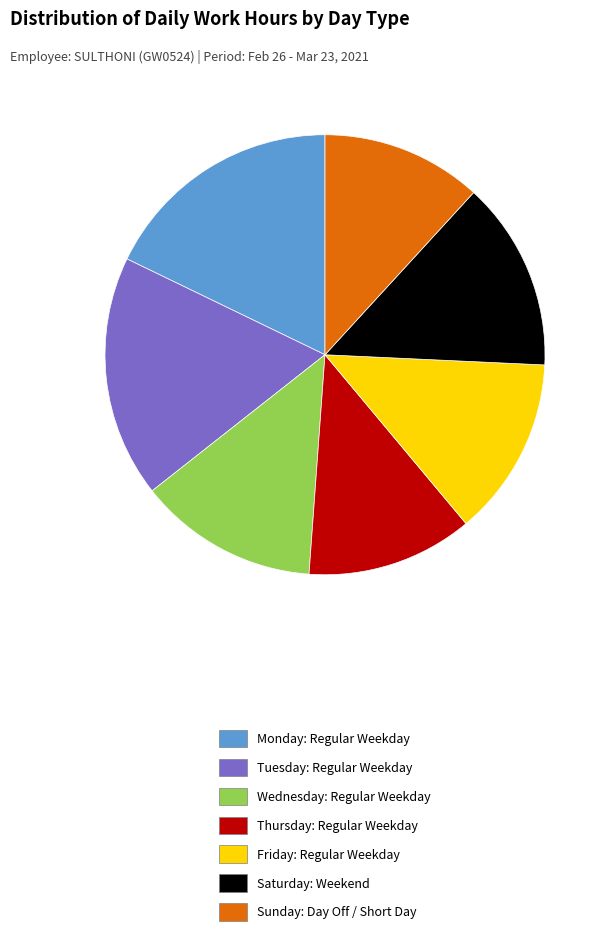

Does any single category account for the majority?

No